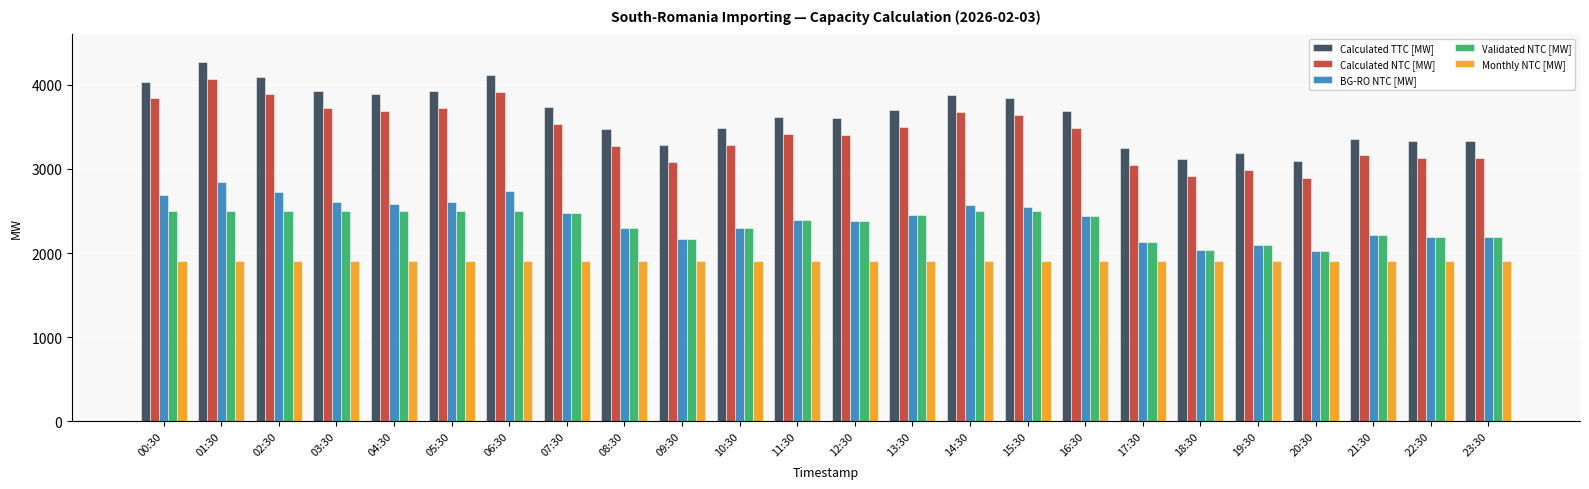

The value of Calculated TTC [MW] at 22:30 is 1539. True or false?

False